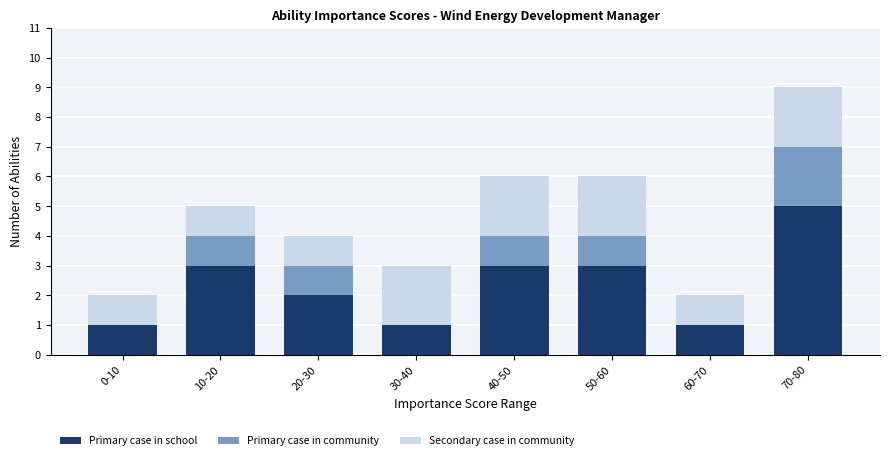

Reading left to right, transcribe the values for Primary case in school.

0-10=1	10-20=3	20-30=2	30-40=1	40-50=3	50-60=3	60-70=1	70-80=5